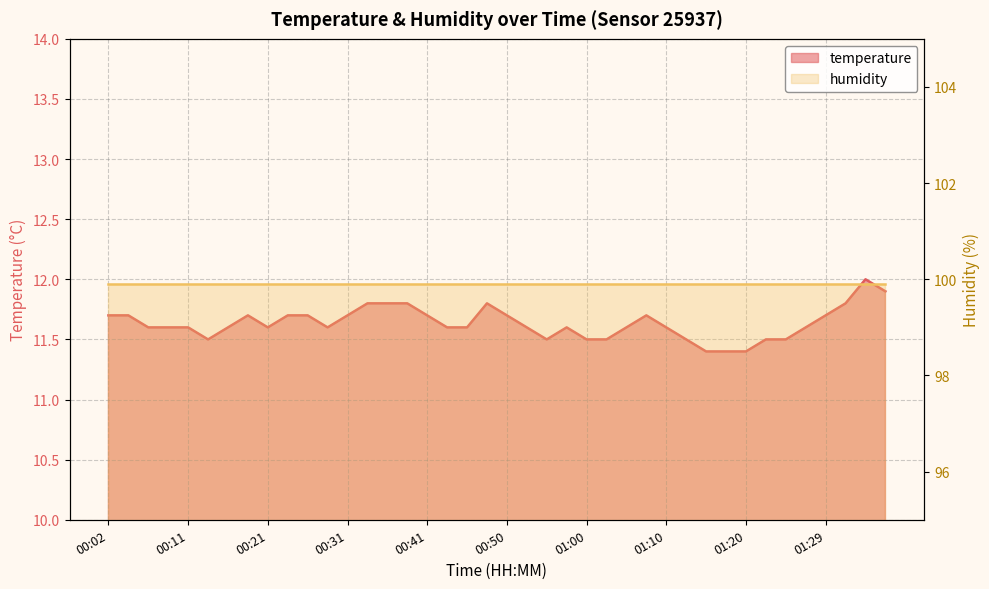

List the labels in order of value, largest first.

01:34, 01:37, 00:33, 00:36, 00:38, 00:48, 01:32, 00:02, 00:04, 00:19, 00:24, 00:26, 00:31, 00:41, 00:50, 01:07, 01:29, 00:07, 00:09, 00:11, 00:16, 00:21, 00:29, 00:43, 00:46, 00:53, 00:58, 01:05, 01:10, 01:27, 00:14, 00:55, 01:00, 01:03, 01:12, 01:22, 01:24, 01:15, 01:17, 01:20